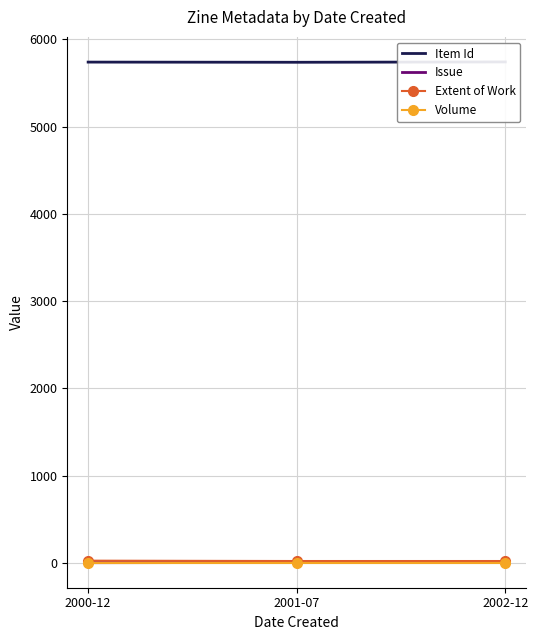

Does the chart have visible grid lines?

Yes